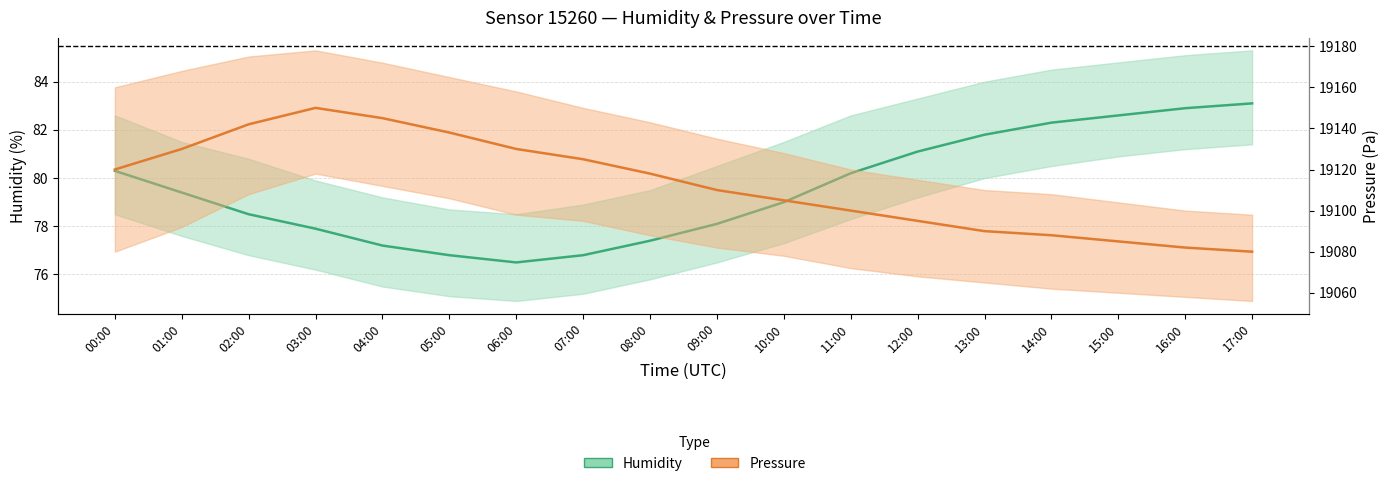

True or false: Humidity (center) and Pressure (center) intersect in this chart.

False